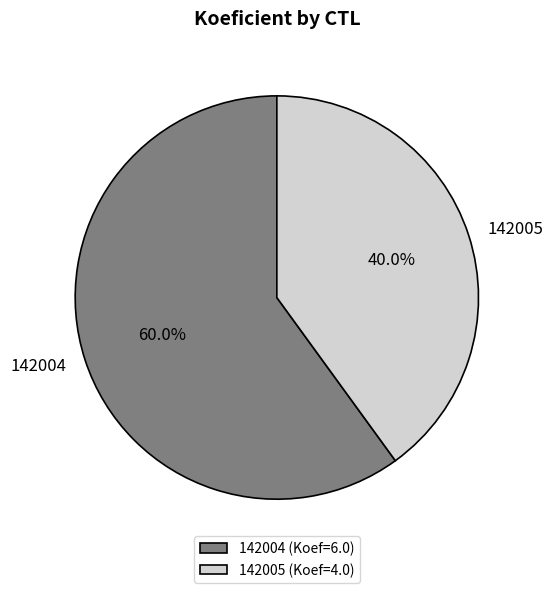

Which has a higher value, 142005 or 142004?

142004